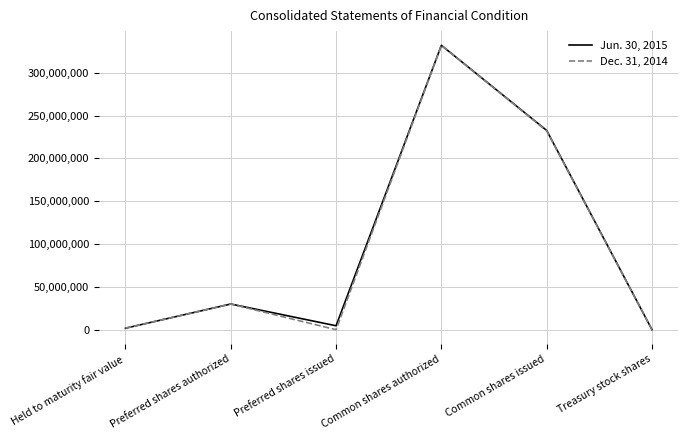

Which series has the largest range (max minus min)?

Dec. 31, 2014